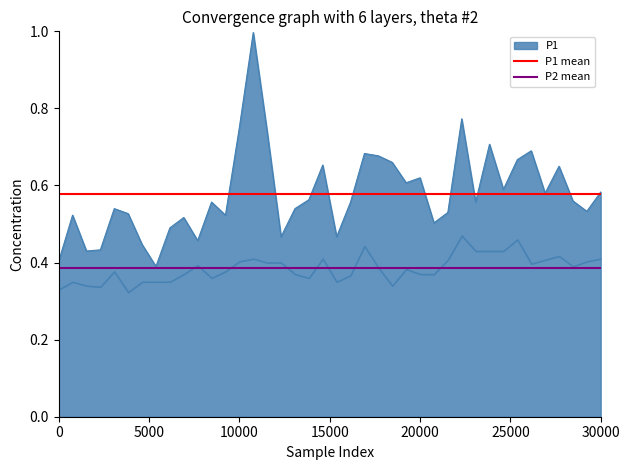

What is the value of the P2 mean point at the 1st from the left?

0.4